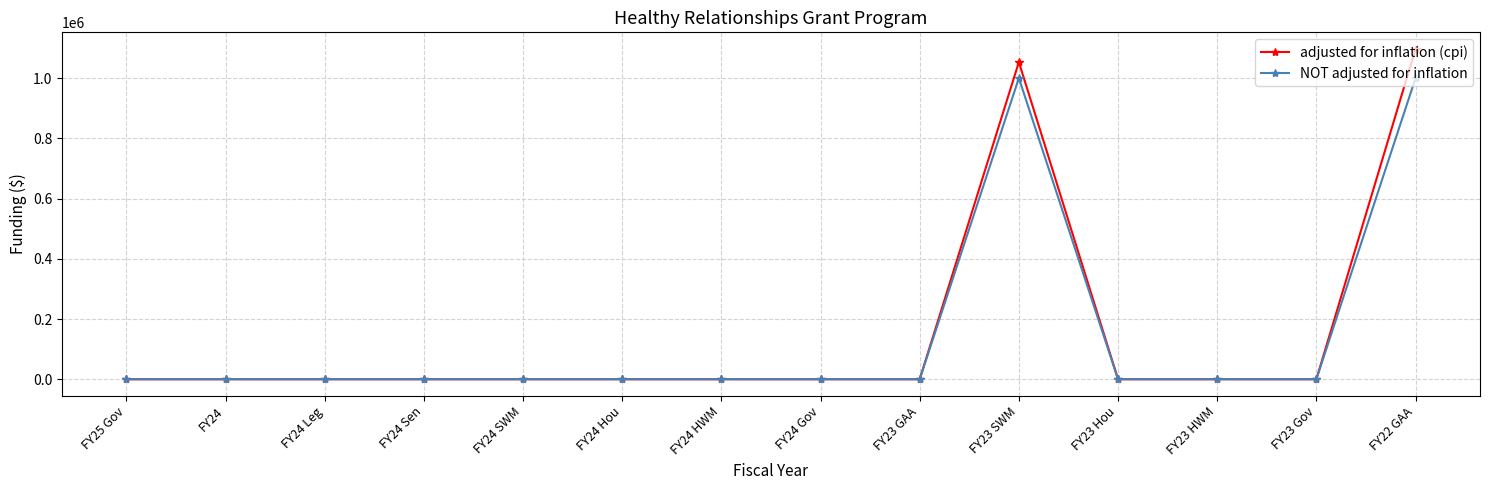

What is the label of the 9th point from the left?

FY23 GAA